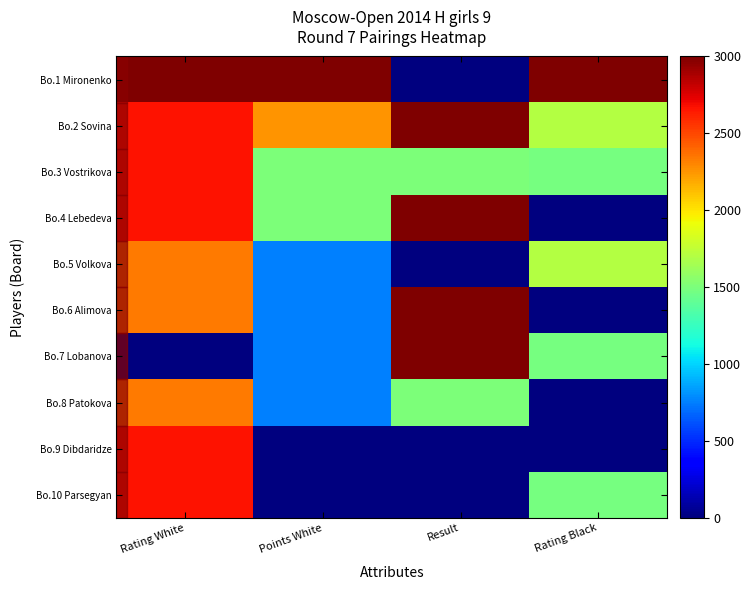

Which label corresponds to the largest value in the chart?

Rating White